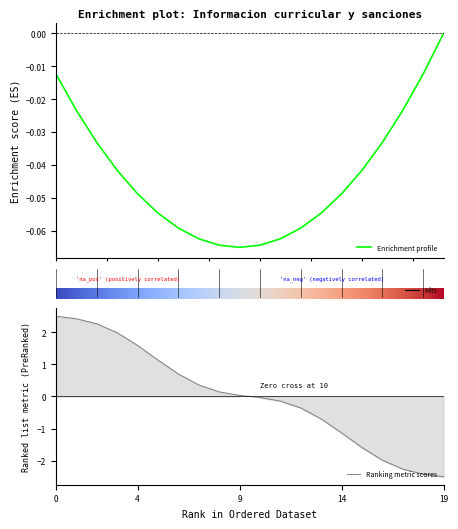

Is this an area chart (filled region under the line)?

No